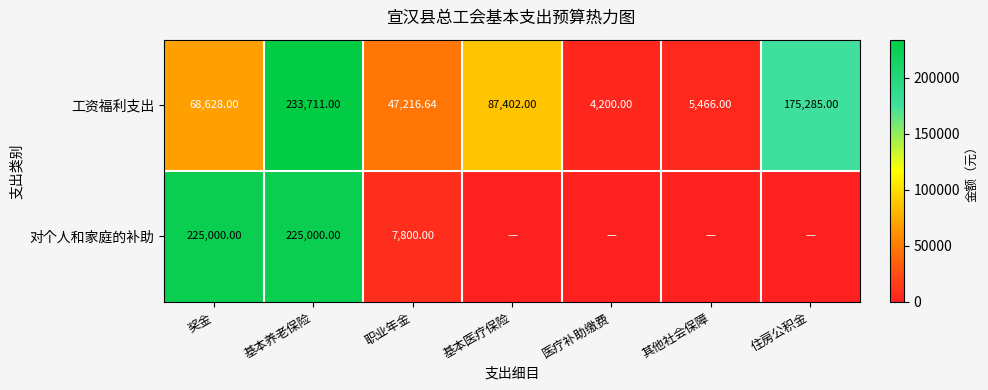

What is the difference between the maximum and minimum values in the 工资福利支出 series?

229511.0